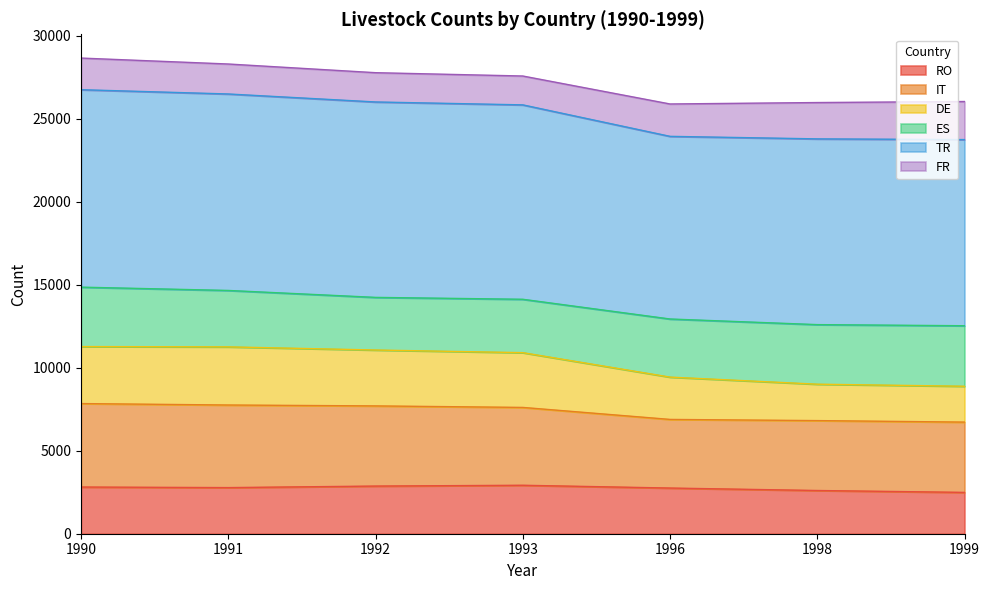

What is the sum of all RO values?

19229